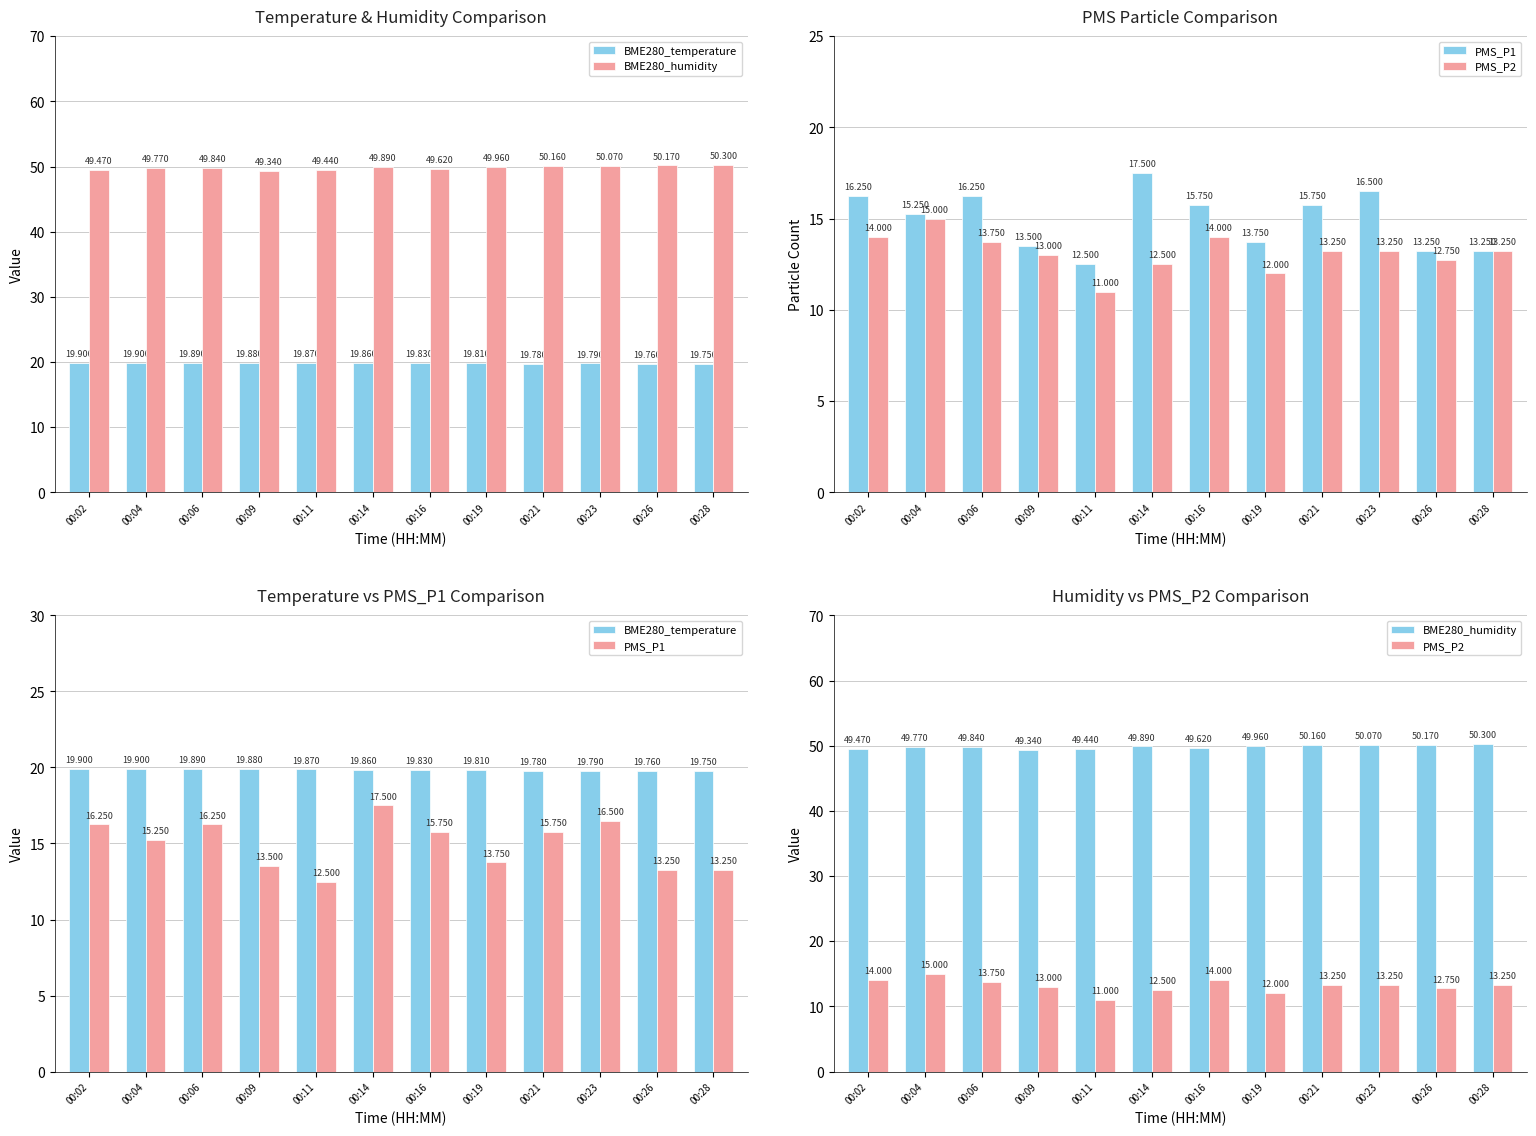

Reading right to left, list all the values displayed in this chart.

BME280_temperature: 00:28=19.8	00:26=19.8	00:23=19.8	00:21=19.8	00:19=19.8	00:16=19.8	00:14=19.9	00:11=19.9	00:09=19.9	00:06=19.9	00:04=19.9	00:02=19.9
BME280_humidity: 00:28=50.3	00:26=50.2	00:23=50.1	00:21=50.2	00:19=50.0	00:16=49.6	00:14=49.9	00:11=49.4	00:09=49.3	00:06=49.8	00:04=49.8	00:02=49.5
PMS_P1: 00:28=13.2	00:26=13.2	00:23=16.5	00:21=15.8	00:19=13.8	00:16=15.8	00:14=17.5	00:11=12.5	00:09=13.5	00:06=16.2	00:04=15.2	00:02=16.2
PMS_P2: 00:28=13.2	00:26=12.8	00:23=13.2	00:21=13.2	00:19=12.0	00:16=14.0	00:14=12.5	00:11=11.0	00:09=13.0	00:06=13.8	00:04=15.0	00:02=14.0